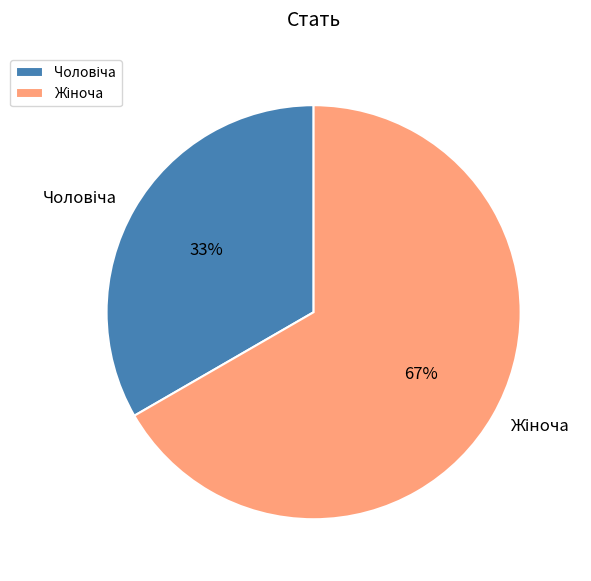

To the nearest percent, what is the average slice percentage?

50%